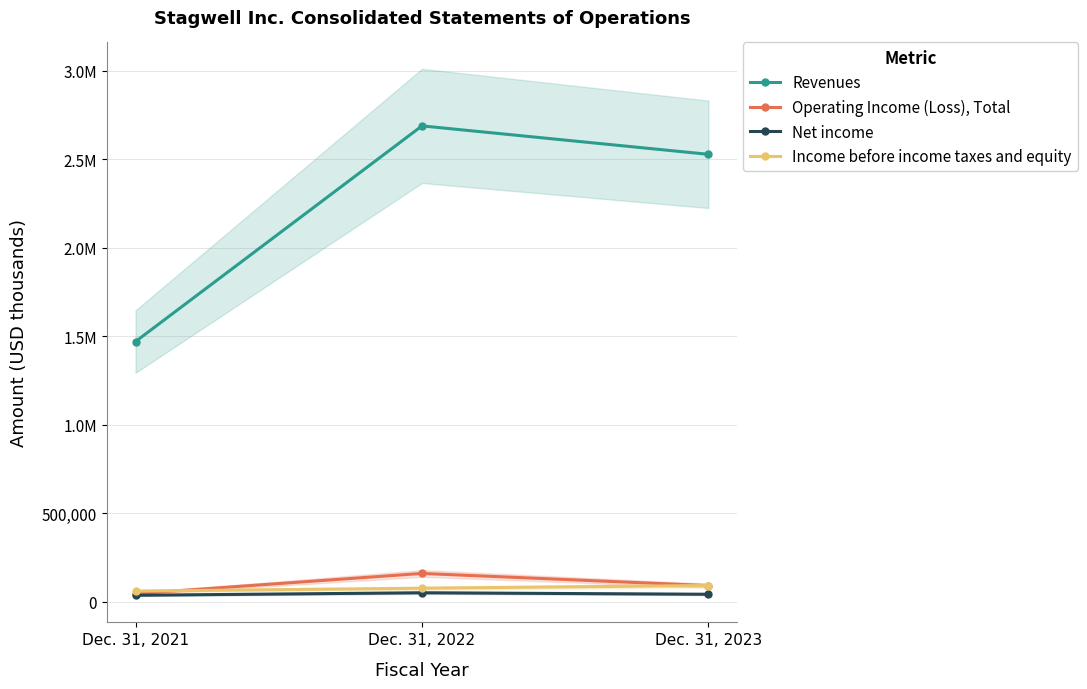

What is the difference between the Net income values at Dec. 31, 2023 and Dec. 31, 2022?

8402